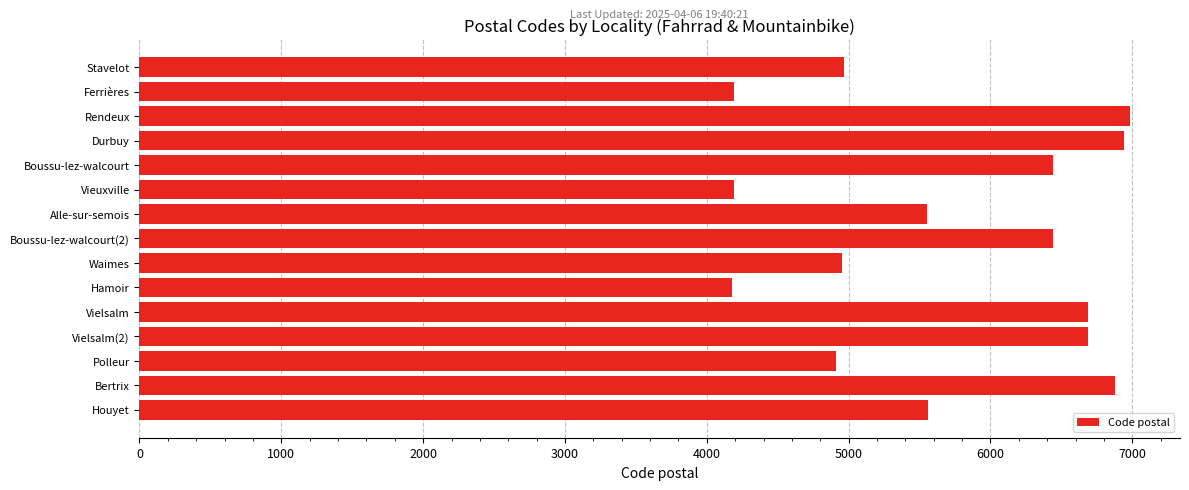

Read the value at Ferrières.

4190